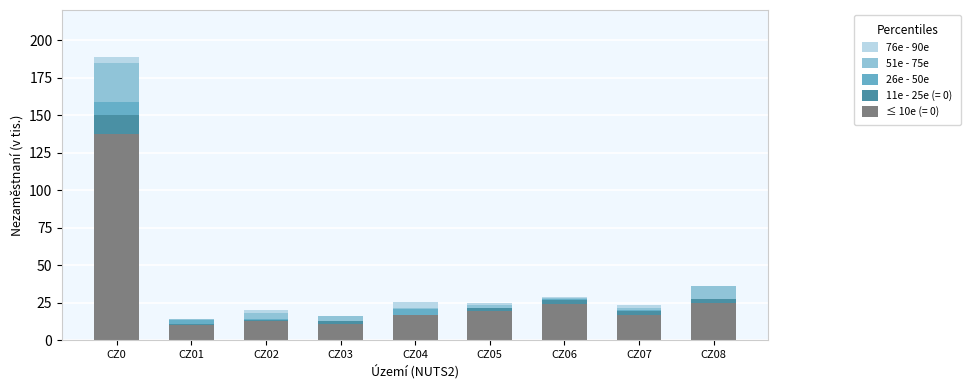

At which category is the sum across all series the highest?

CZ0